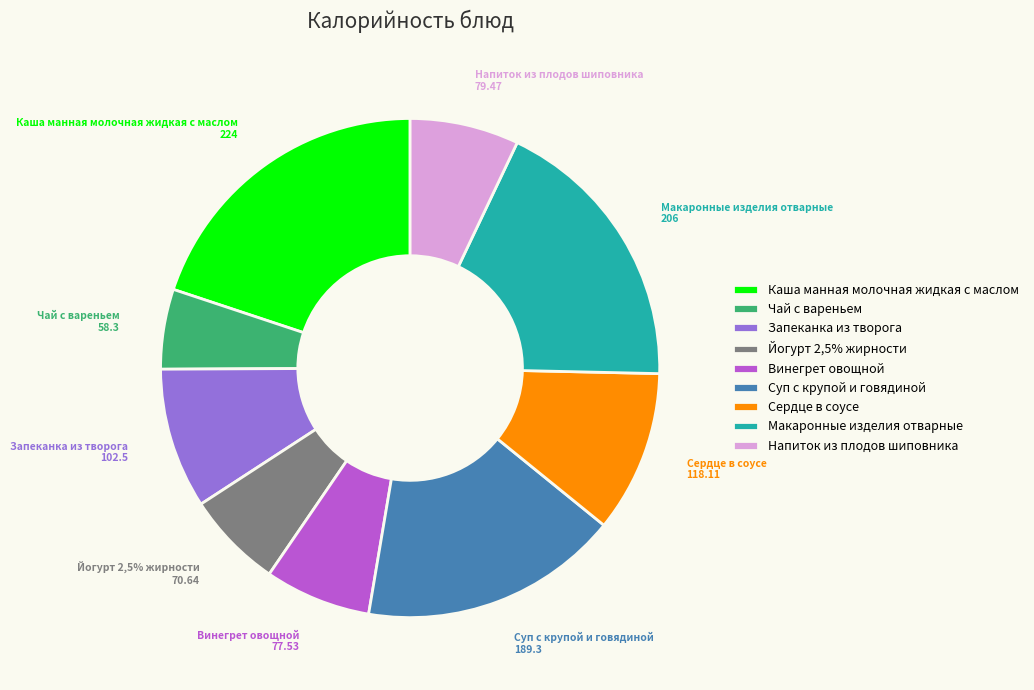

What percentage is the Чай с вареньем slice, to the nearest percent?

5%